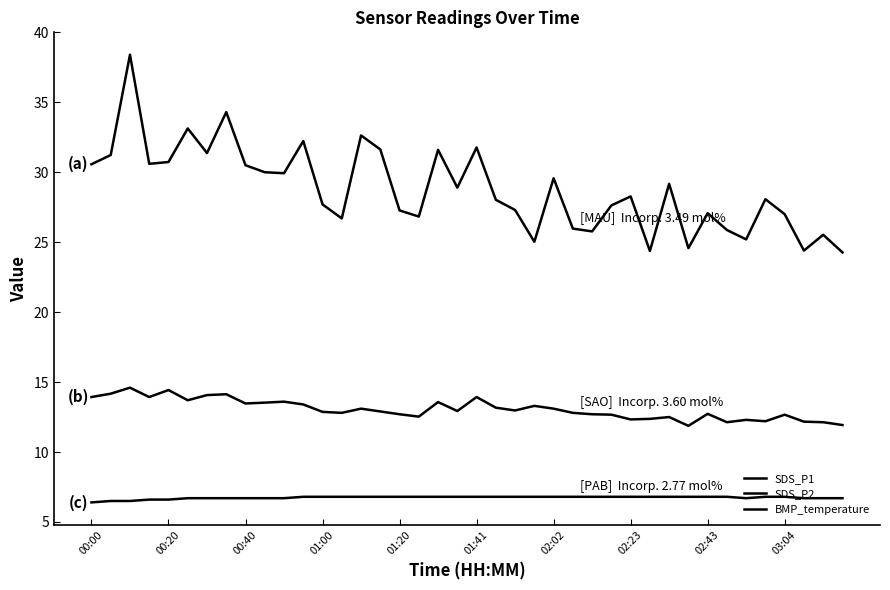

Rank the series by their maximum value, from highest to lowest.

SDS_P1, SDS_P2, BMP_temperature